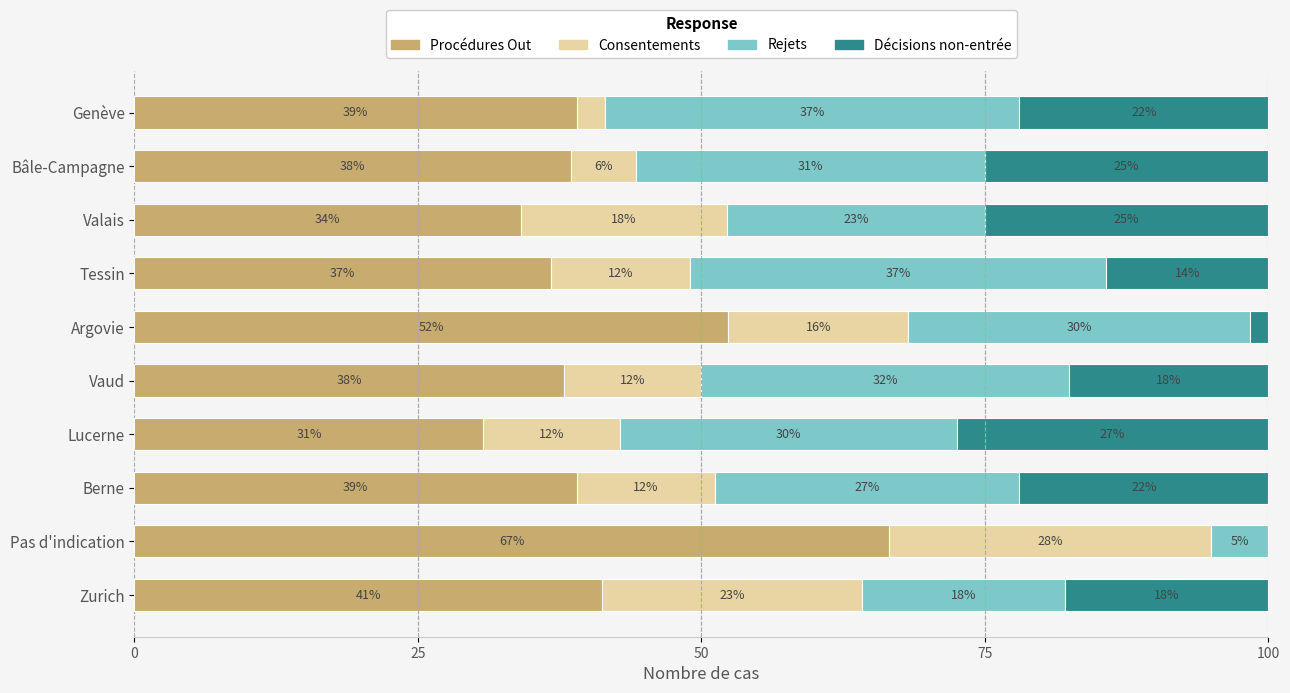

At how many categories does at least one series exceed 28?

10